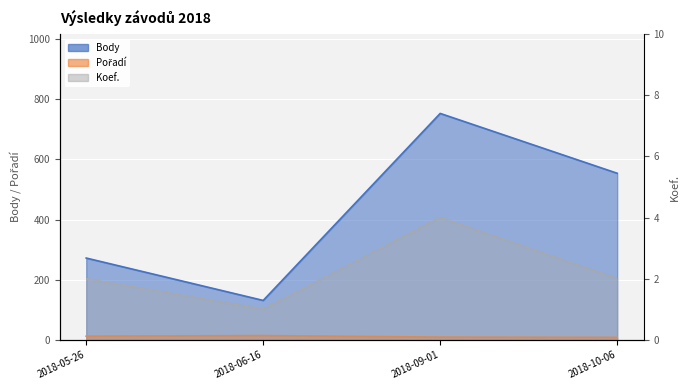

At which category does Koef. reach its first local valley?

2018-06-16